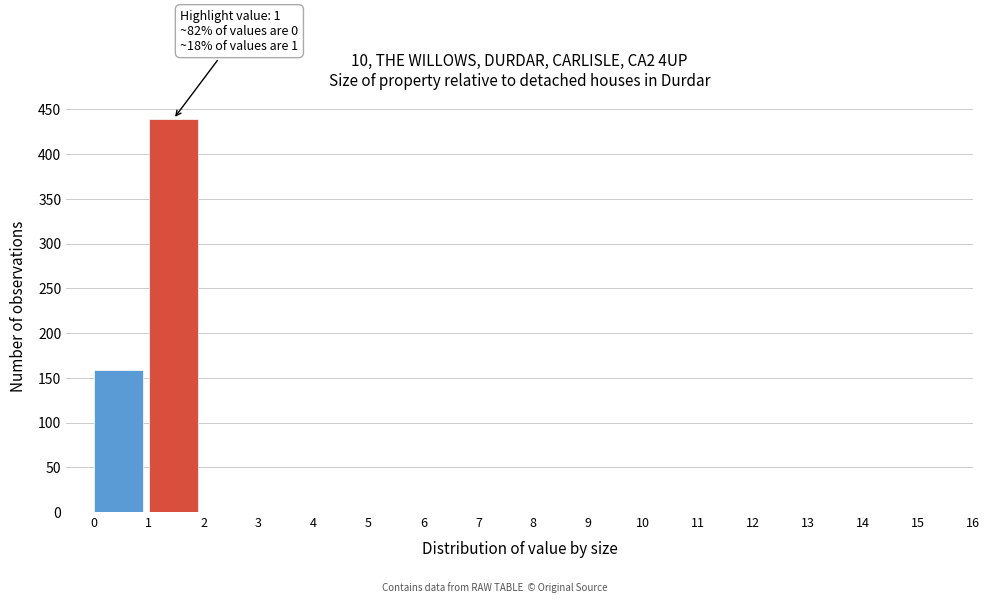

Which range on the x-axis has the tallest bar?

1 to 2